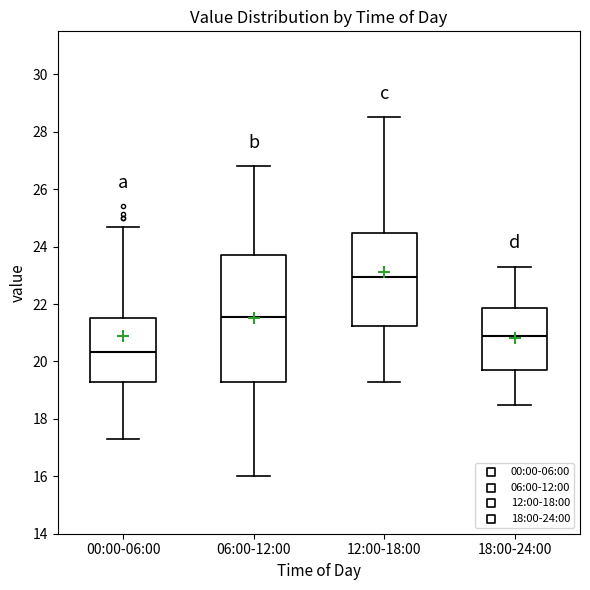

Reading left to right, transcribe this box plot: for each box, give where its median line is, the range the box spans, and where its two whiskers end, as read against the y-axis. The values are not printed on the chart, so give them approximately, as read against the axis.

00:00-06:00: median 20.4, box 19.2 to 21.6, whiskers 17.4 to 24.8
06:00-12:00: median 21.6, box 19.2 to 23.8, whiskers 16.0 to 26.8
12:00-18:00: median 23.0, box 21.2 to 24.4, whiskers 19.4 to 28.6
18:00-24:00: median 21.0, box 19.8 to 21.8, whiskers 18.6 to 23.4